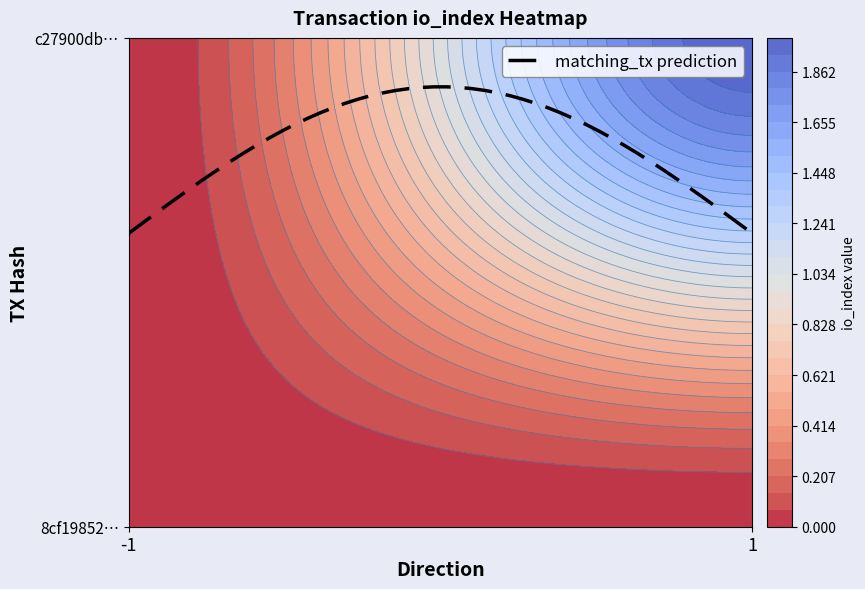

The c27900db10bc4ee1cb3da907feba2b22e282856 series shows 2 at 1. True or false?

True